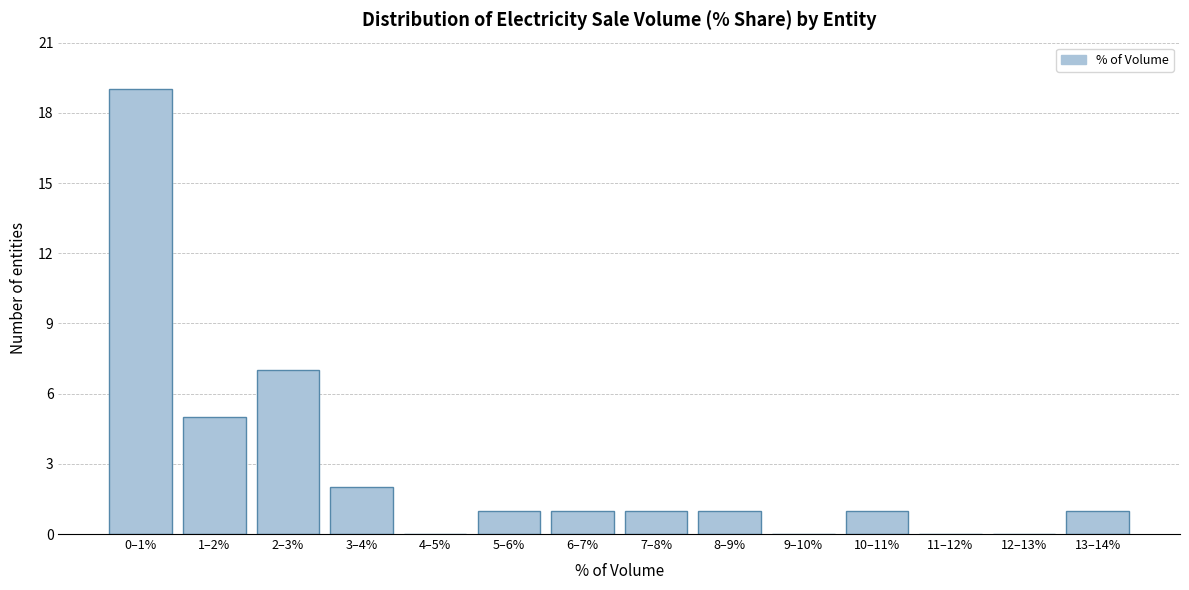

Reading right to left, list all the values displayed in this chart.

13–14%=1	12–13%=0	11–12%=0	10–11%=1	9–10%=0	8–9%=1	7–8%=1	6–7%=1	5–6%=1	4–5%=0	3–4%=2	2–3%=7	1–2%=5	0–1%=19